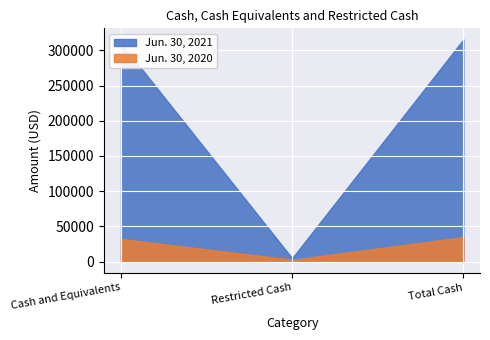

How many distinct data groups are displayed?

2